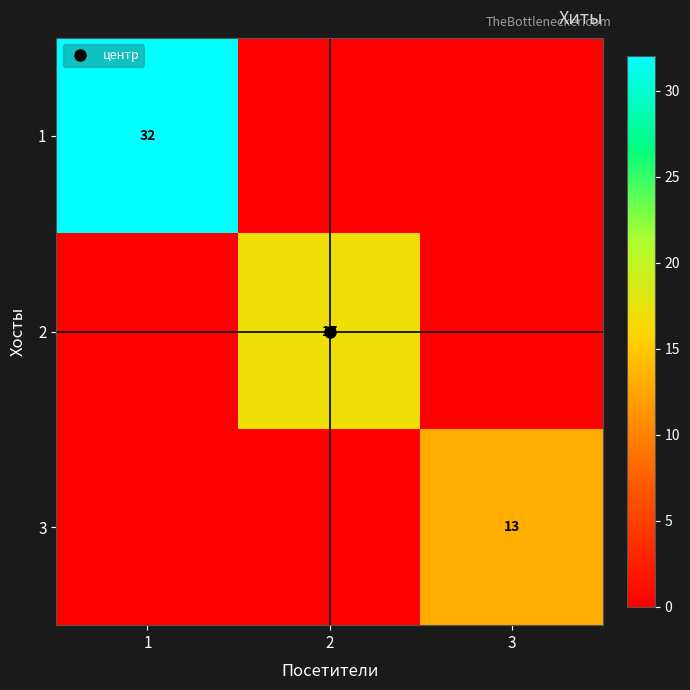

Is it true that 2 equals 9 at 1?

False